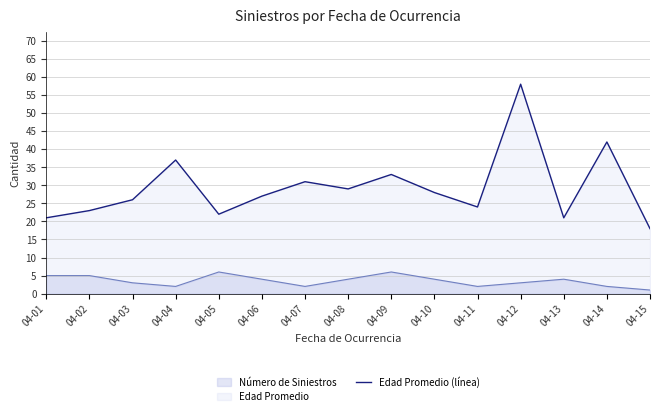

Is it true that the value at 04-06 is 27?

True